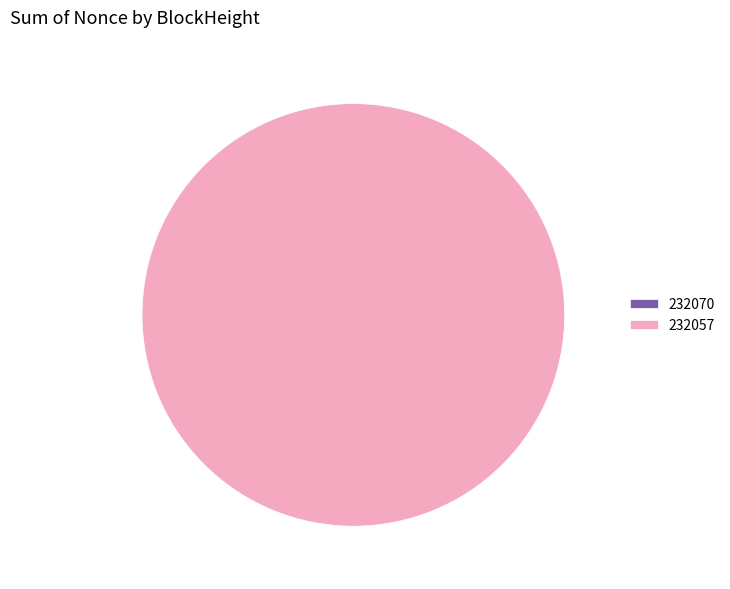

What percentage is NOT represented by 232070?

100.0%